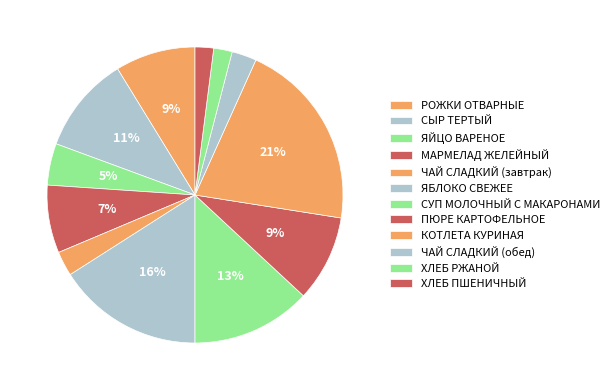

What is the total percentage of СУП МОЛОЧНЫЙ С МАКАРОНАМИ and ХЛЕБ РЖАНОЙ?

15.1%